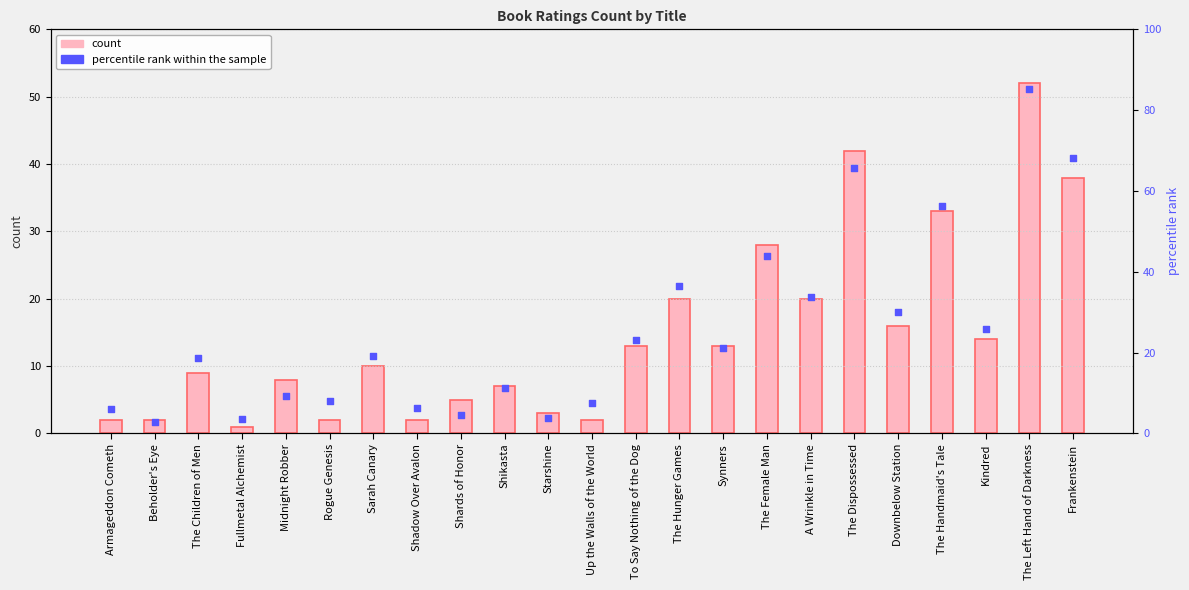

Which has a higher value, To Say Nothing of the Dog or A Wrinkle in Time?

A Wrinkle in Time